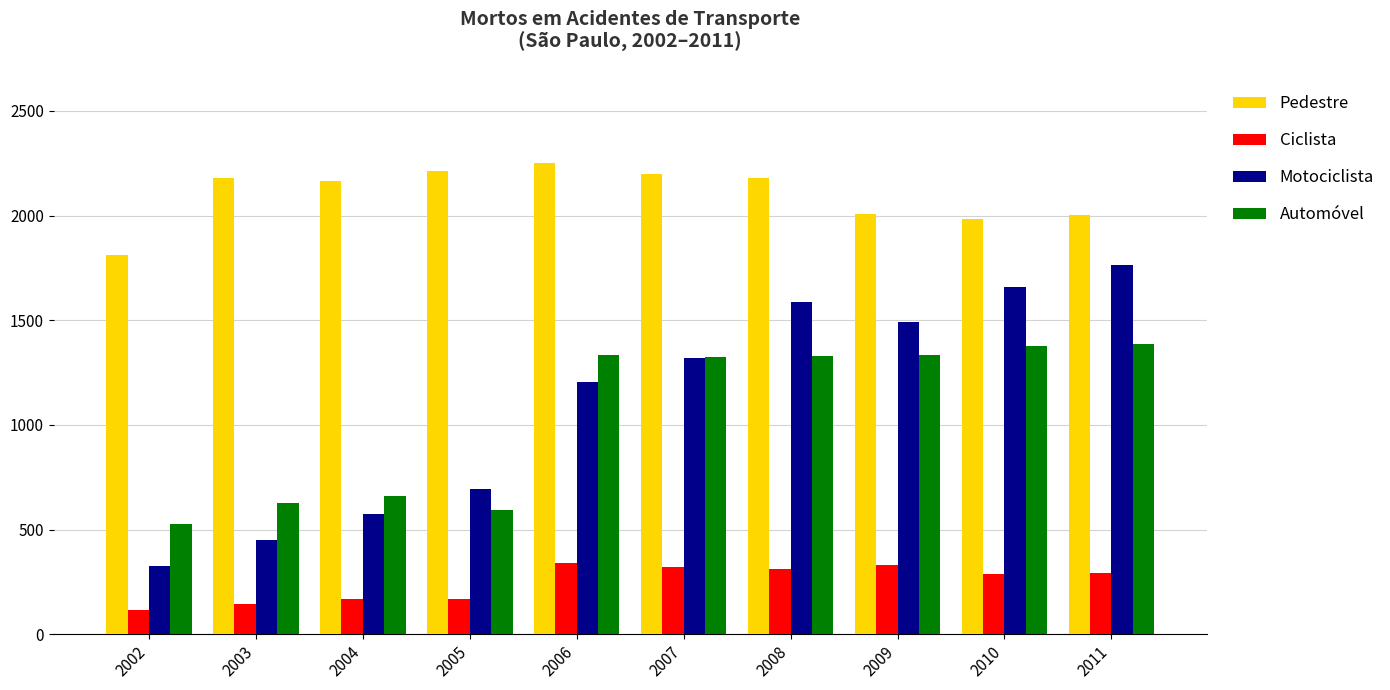

What is the approximate value of Ciclista at 2010, to the nearest 10?

290